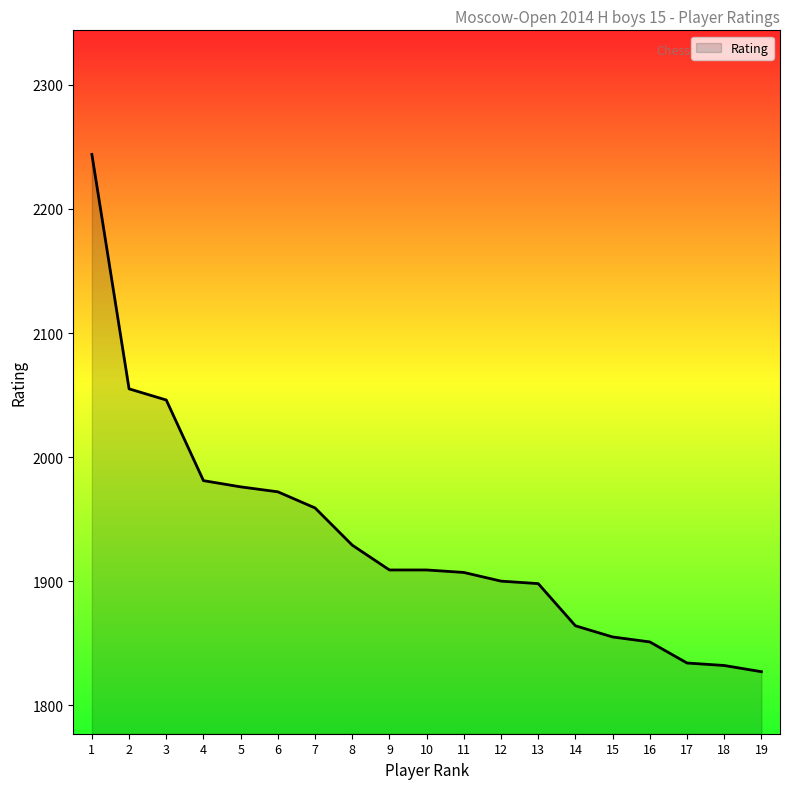

What is the difference between the maximum and minimum values?

417